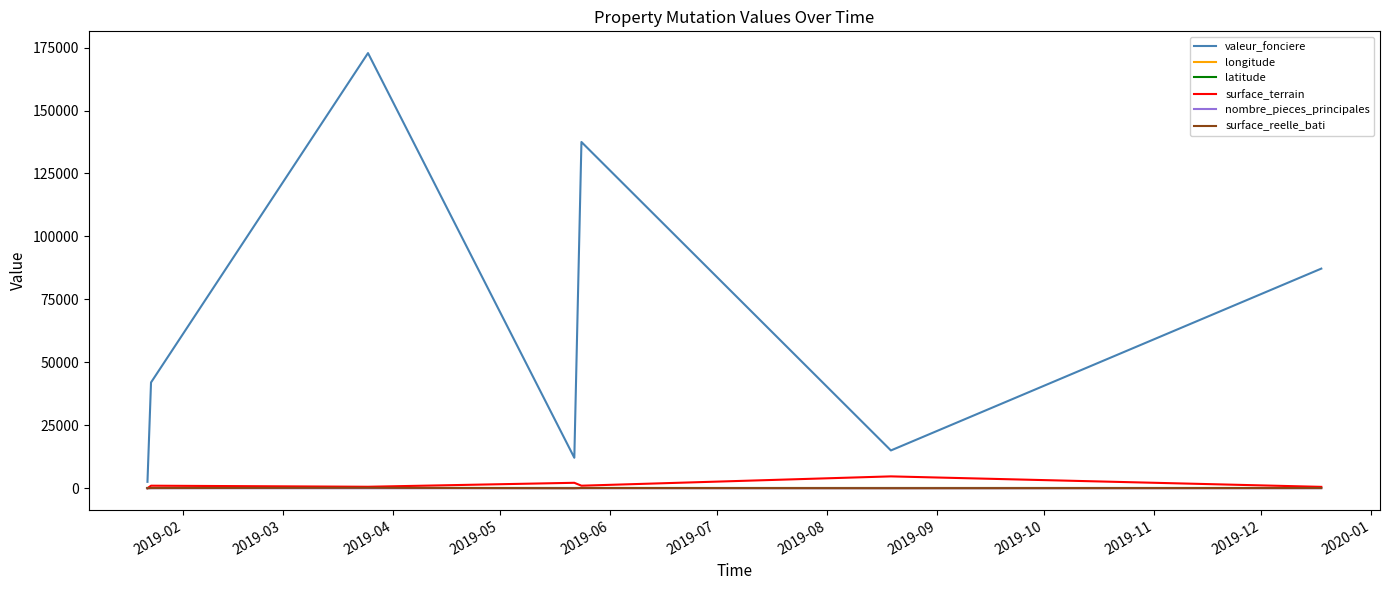

Which series has the largest total across all categories?

valeur_fonciere